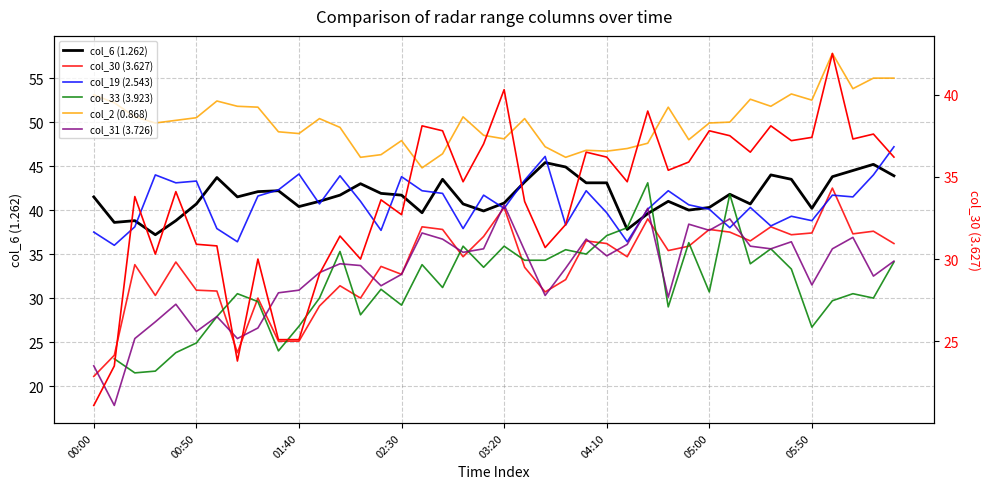

After their last crossing, which series has the higher values: col_19 (2.543) or col_30 (3.627)?

col_19 (2.543)